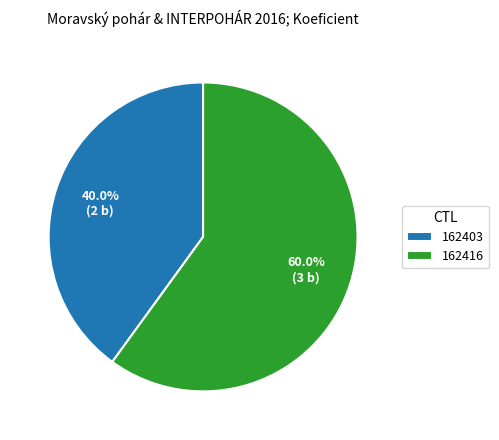

What percentage is the 162403 slice, to the nearest percent?

40%